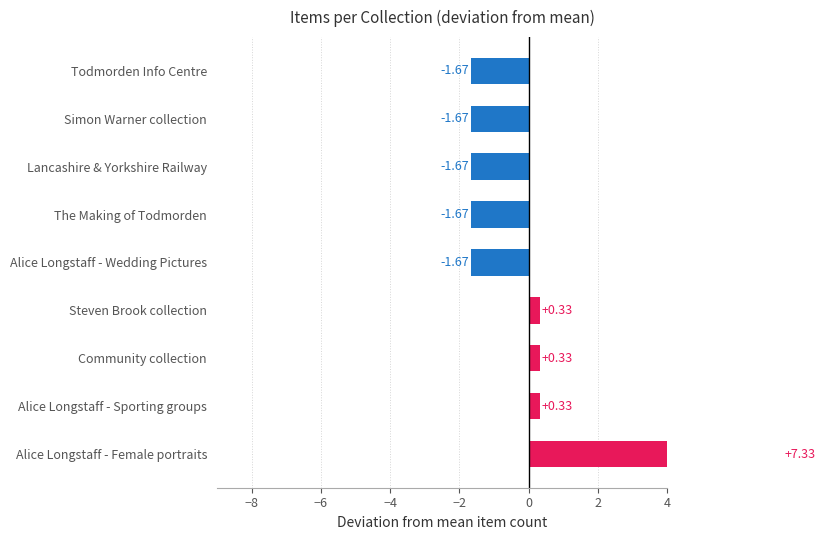

Does the chart contain any negative values?

Yes